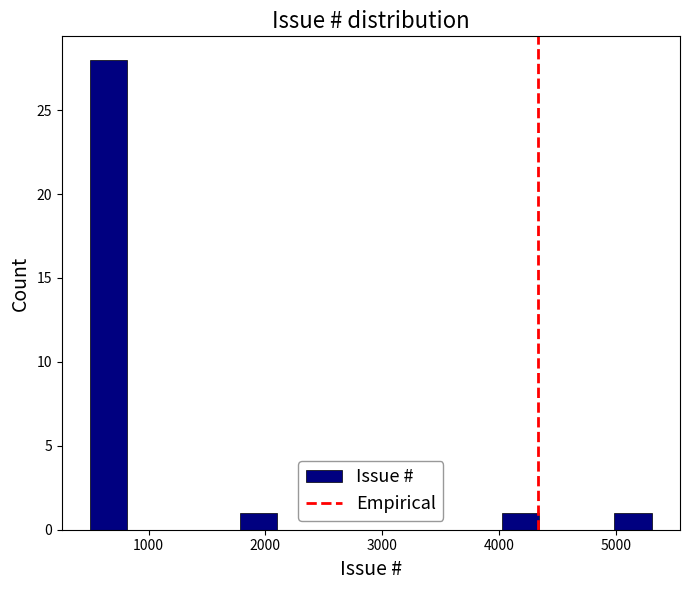

Read against the x-axis, roughly where is the centre of the tallest bar?

700